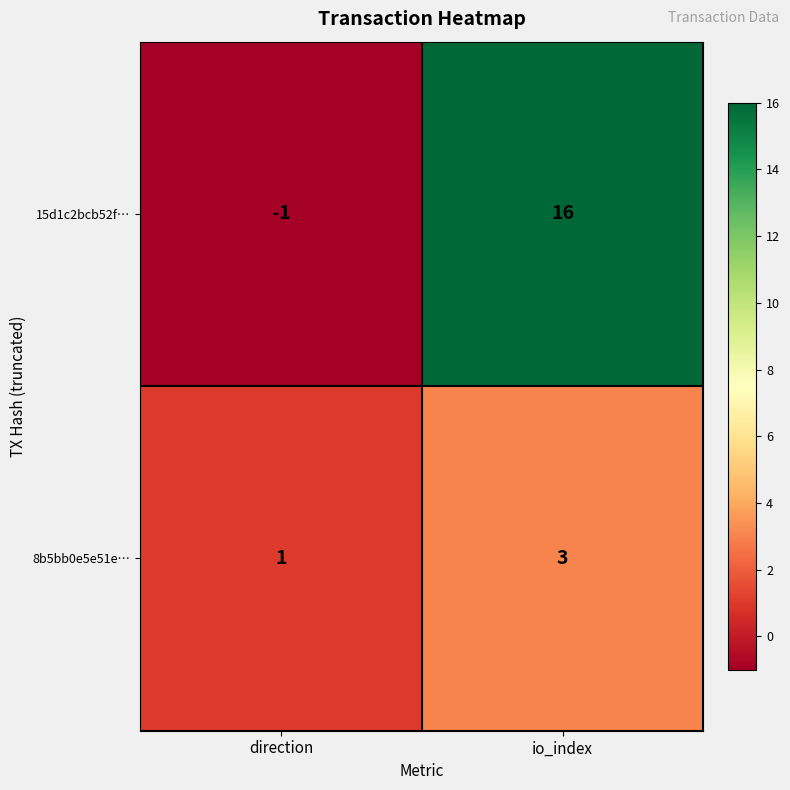

Which series has the widest spread of values?

15d1c2bcb52f…